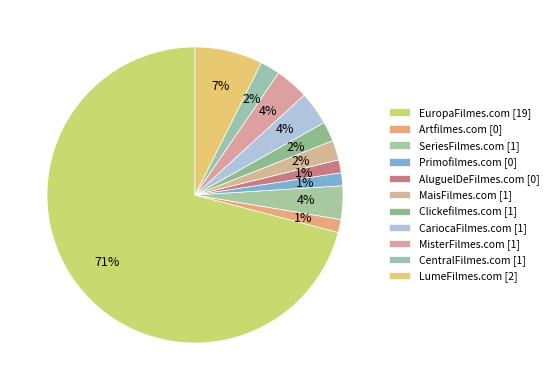

The AluguelDeFilmes.com slice represents 1% of the pie. True or false?

True